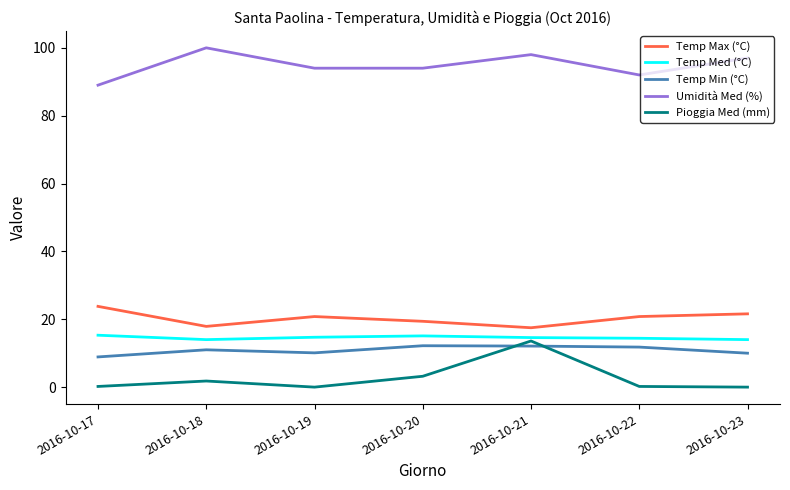

What is the maximum value shown in the chart?

100.0